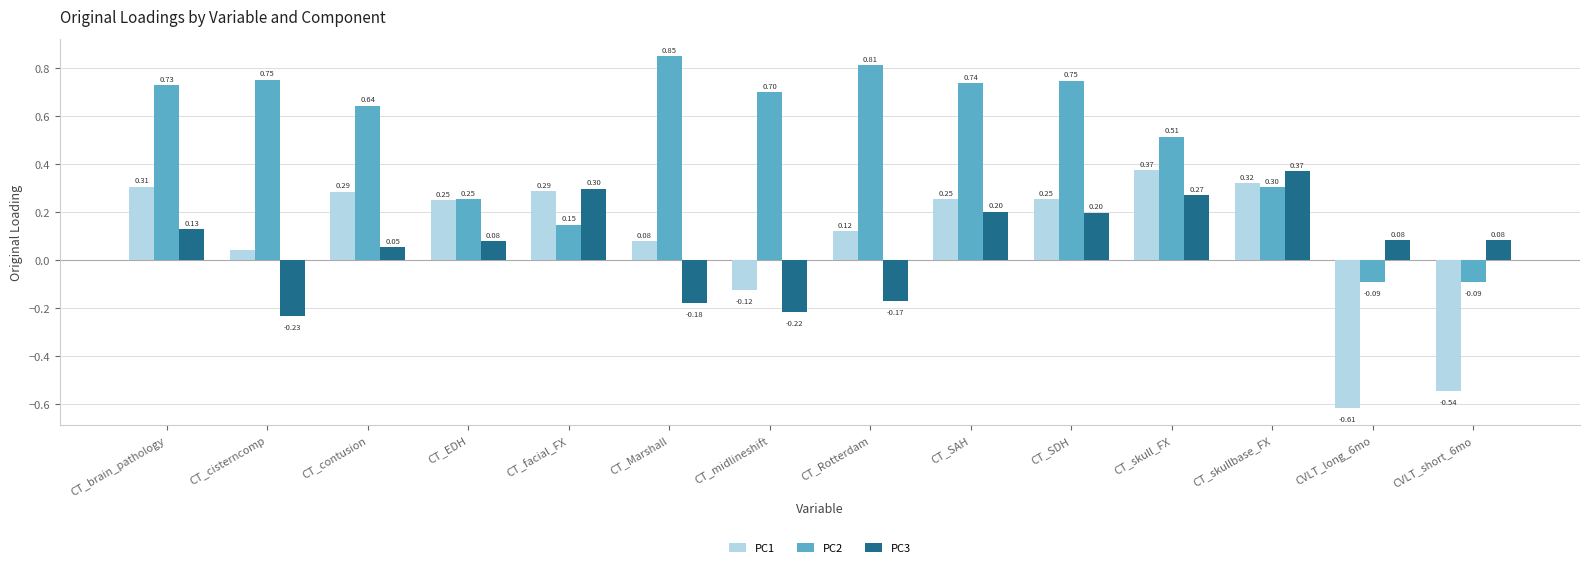

Is it true that PC2 equals 0.2 at CT_Marshall?

False